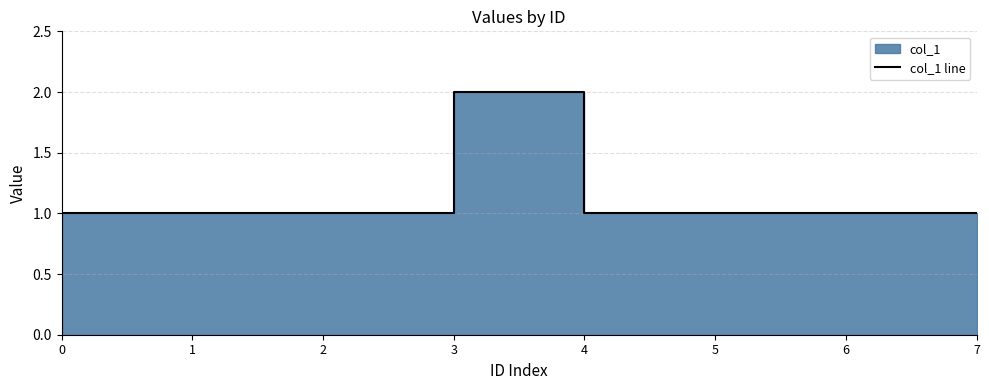

Is it true that the value at 1 is 1?

True